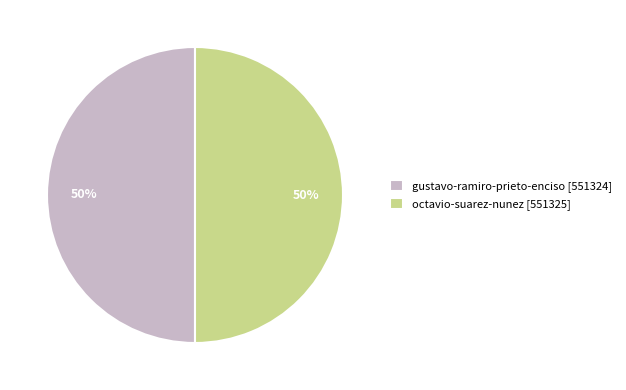

What percentage is the octavio-suarez-nunez slice, to the nearest percent?

50%